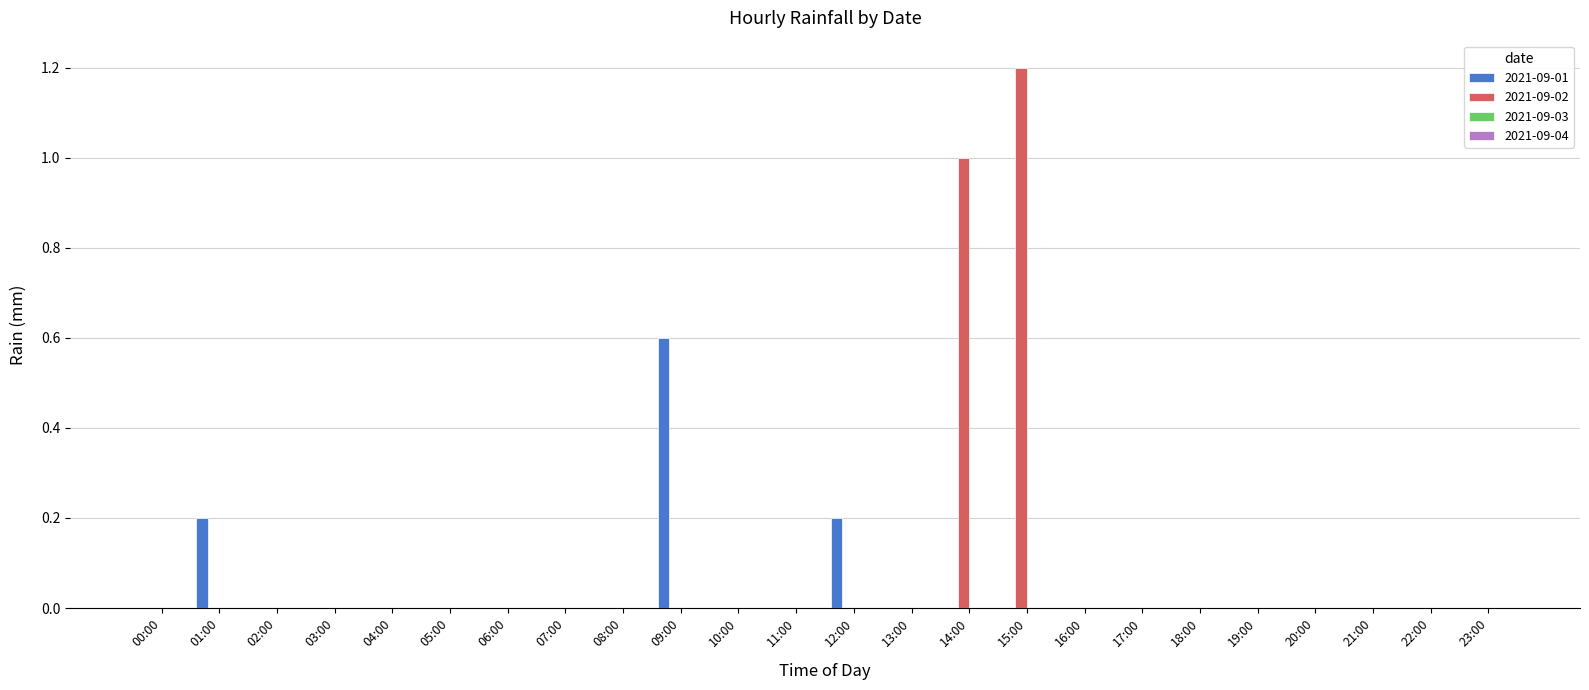

What is the greatest value displayed?

1.2